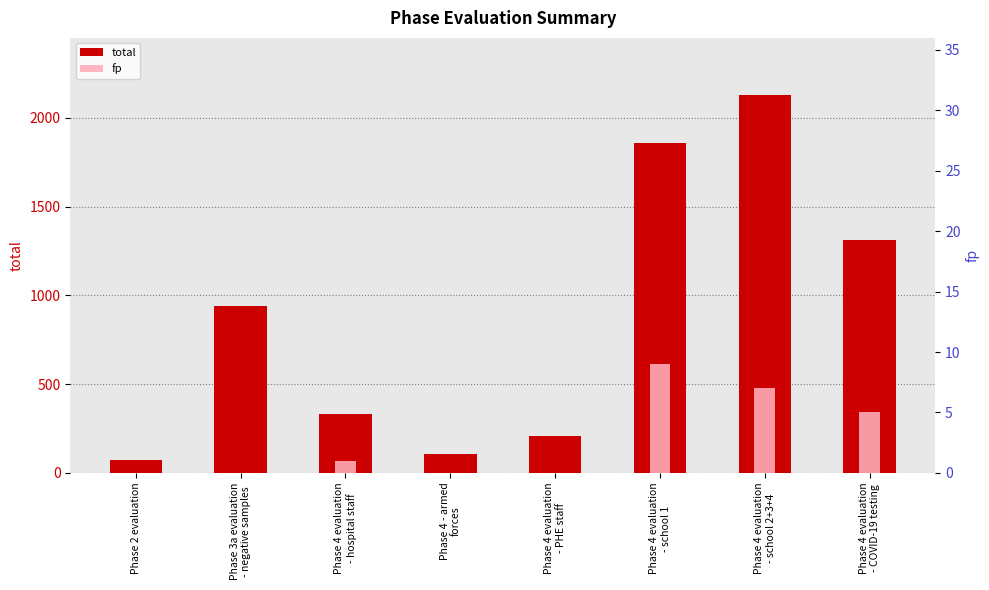

At how many categories does at least one series exceed 311?

5